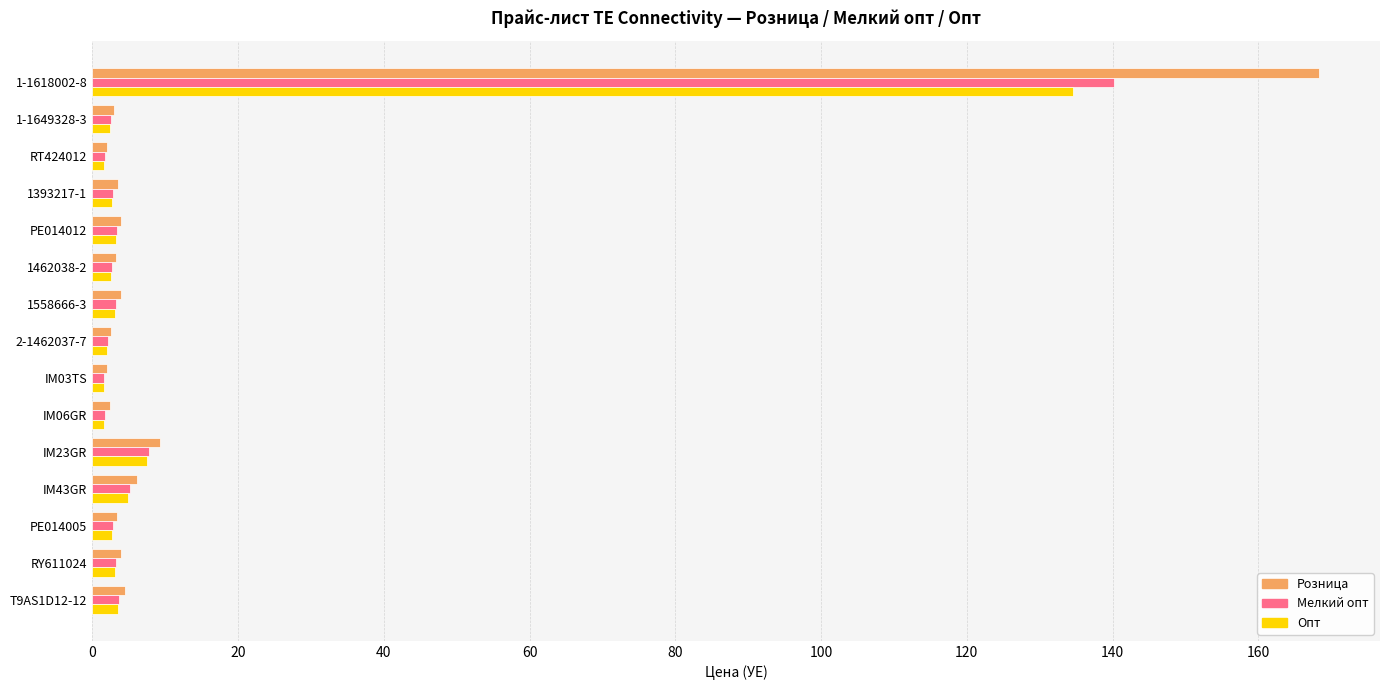

How many distinct data groups are displayed?

3